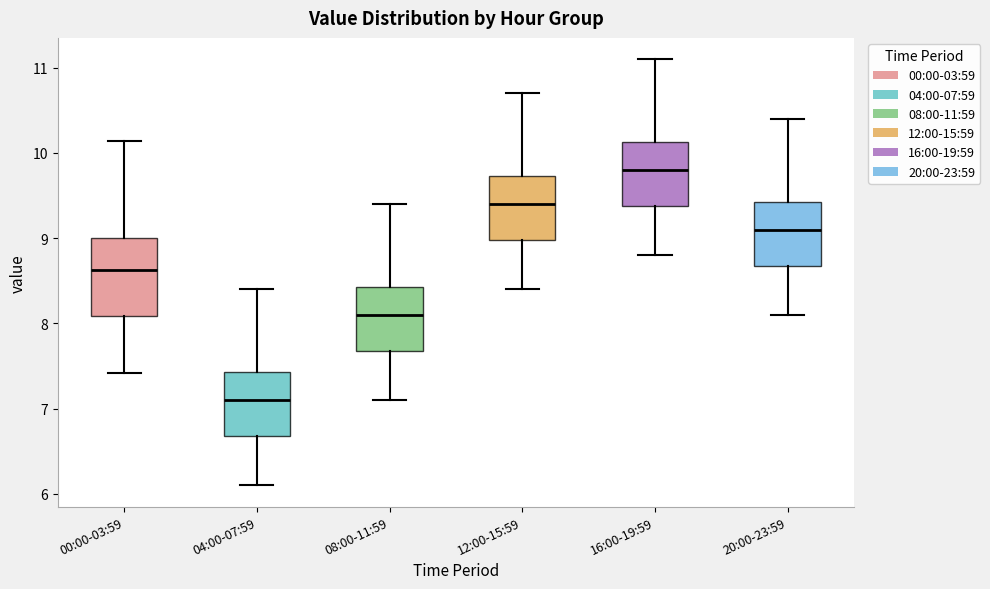

Which box has the lowest median line?

04:00-07:59